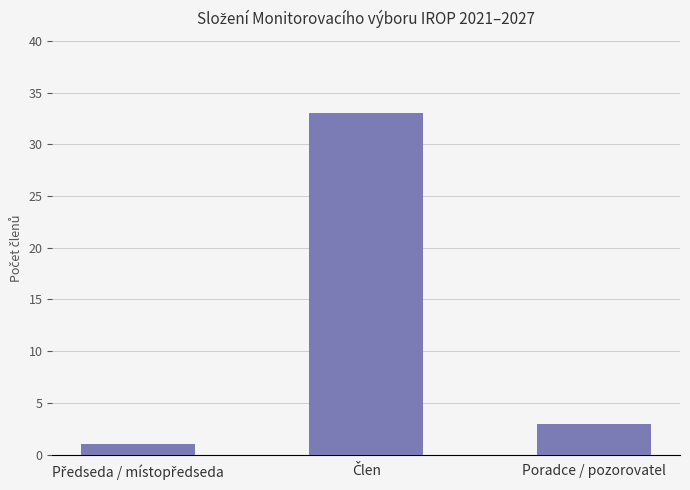

What is the sum of all values?

37